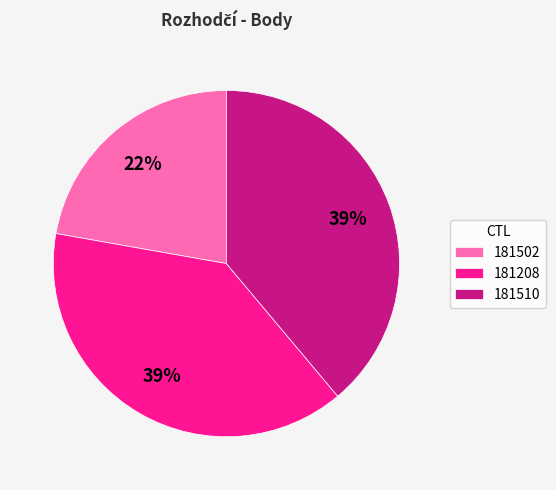

What is the ratio of the value at 181502 to the value at 181510?

0.6